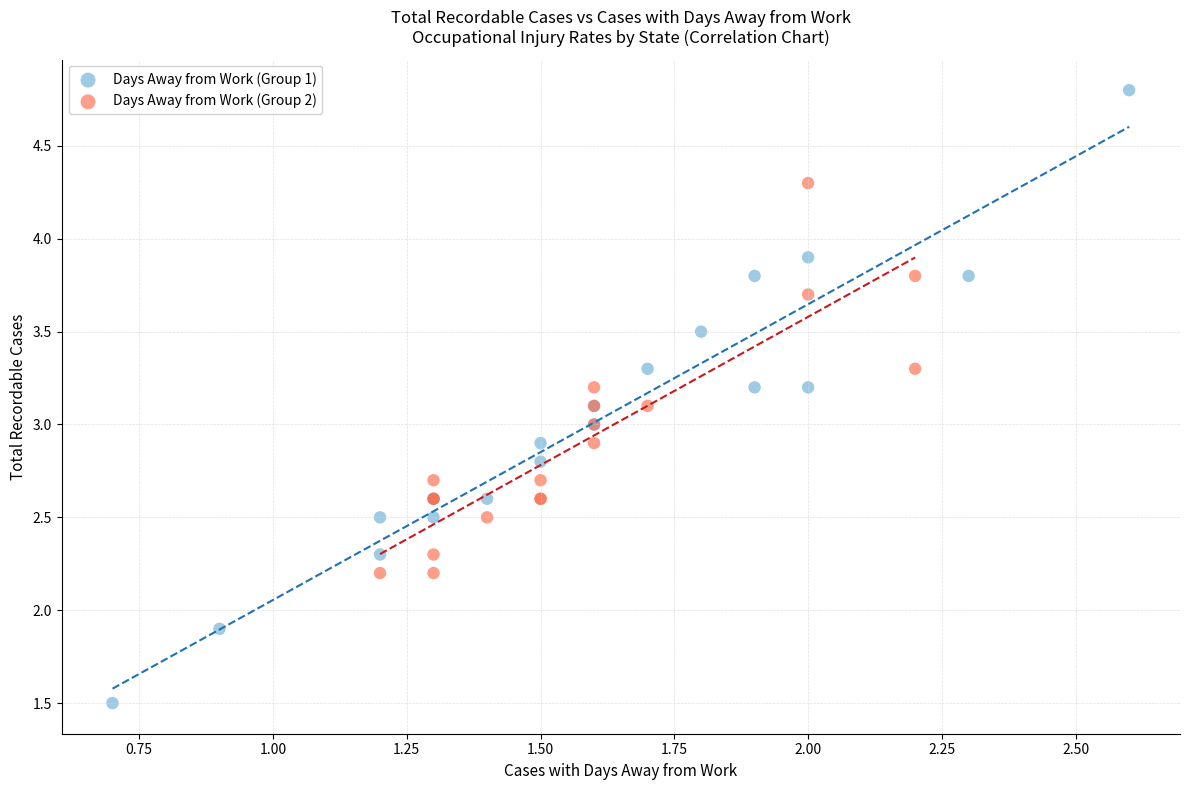

What are all the series names shown in the legend?

Days Away from Work (Group 1), Days Away from Work (Group 2)